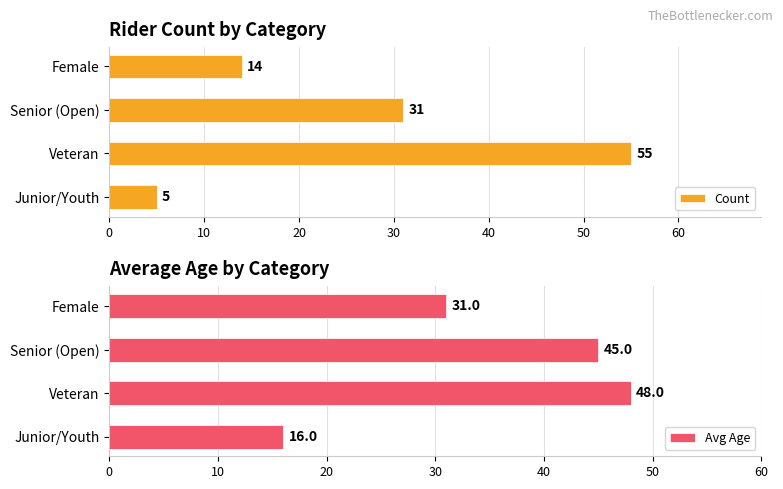

What is the sum of the Count values at Senior (Open) and Female?

45